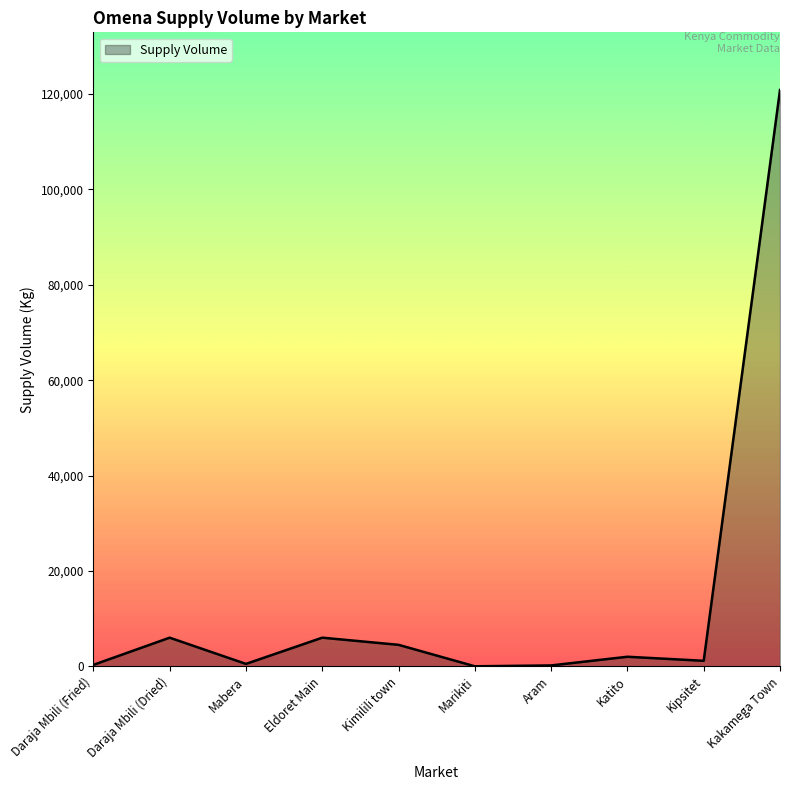

Does the chart display data point markers on the line(s)?

No